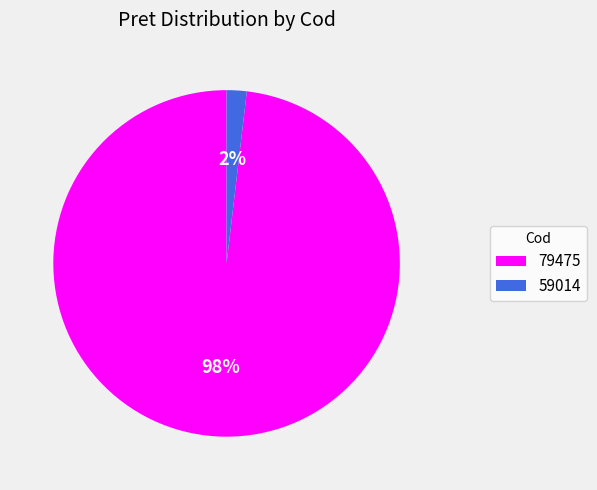

Which has a higher value, 59014 or 79475?

79475